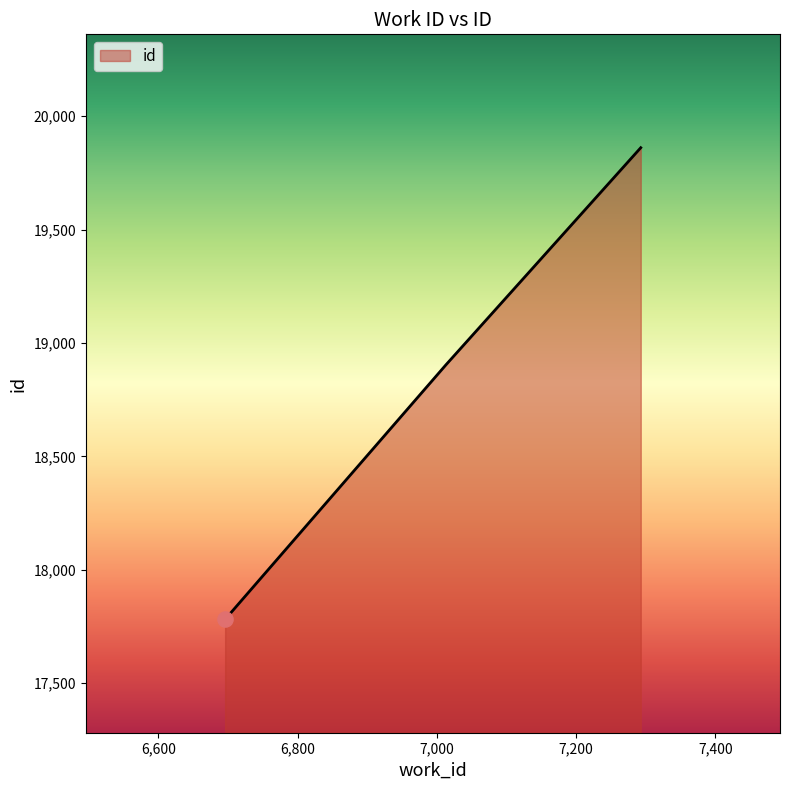

What is the smallest value displayed?

17781